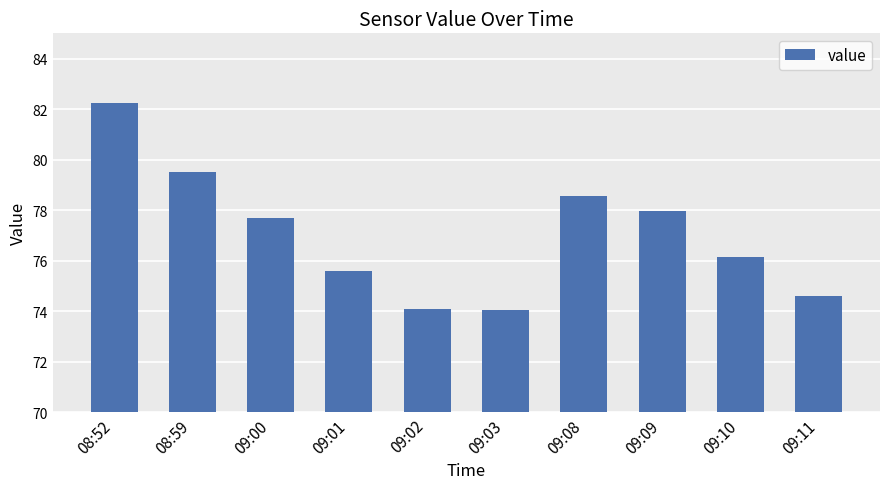

At which label is the value closest to 78?

09:09